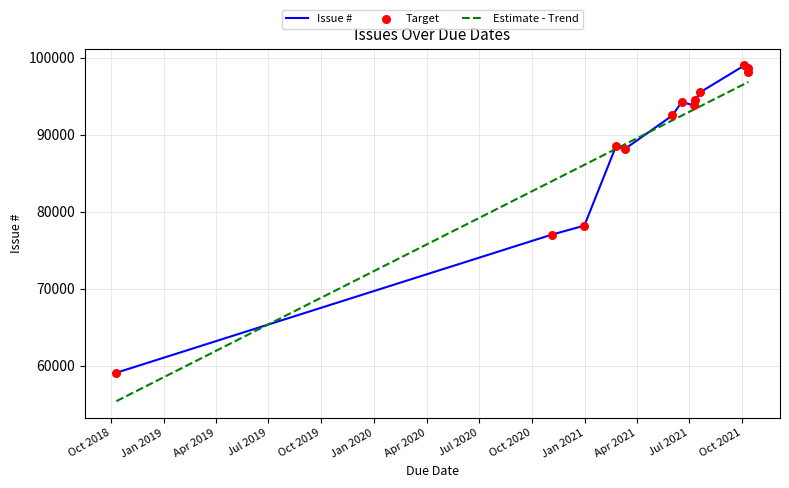

Between 2020-12-31 and 2021-07-12, which is larger?

2021-07-12